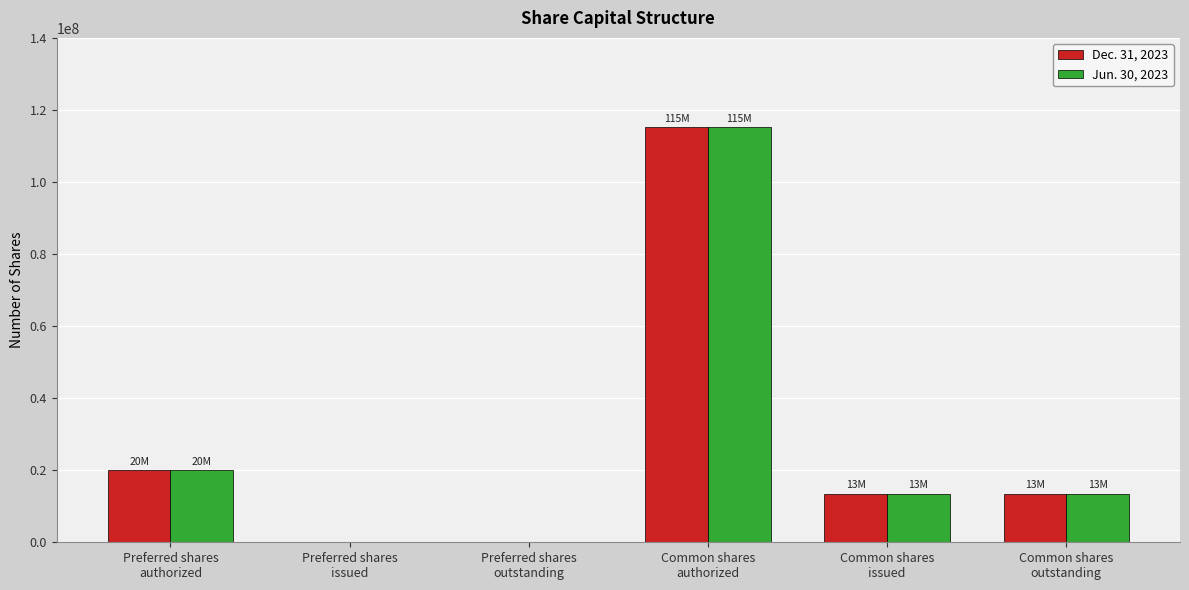

At which category is the sum across all series the highest?

Common shares
authorized